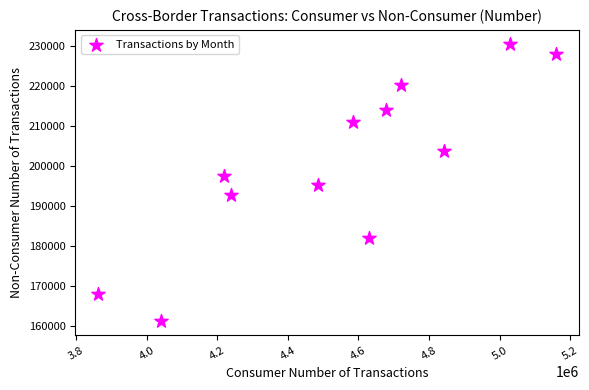

What is the average Y value?

200342